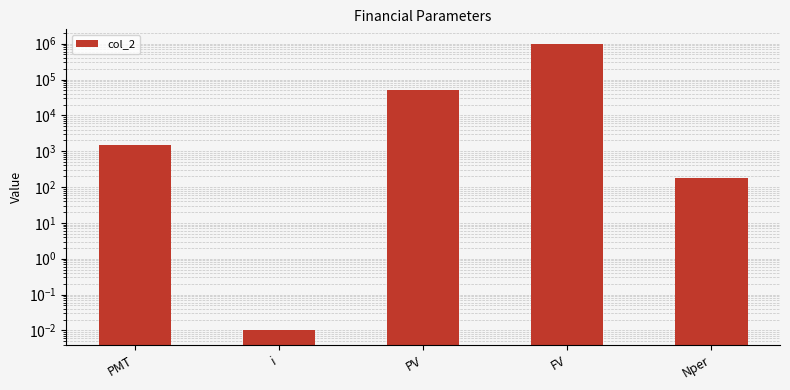

What position from the left is i?

2